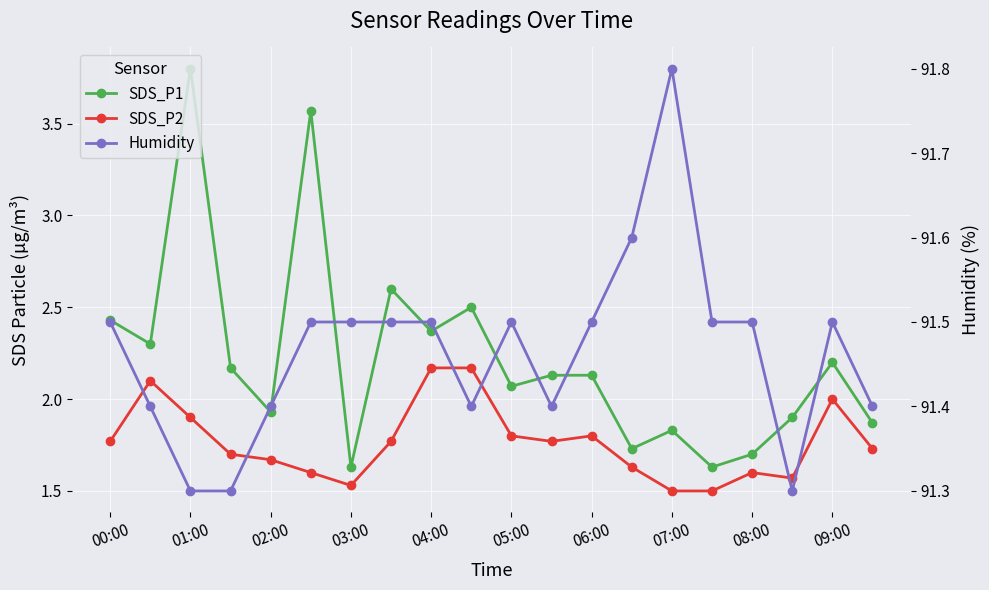

Is the value of SDS_P1 at 08:00 greater than the value of Humidity at 03:00?

No